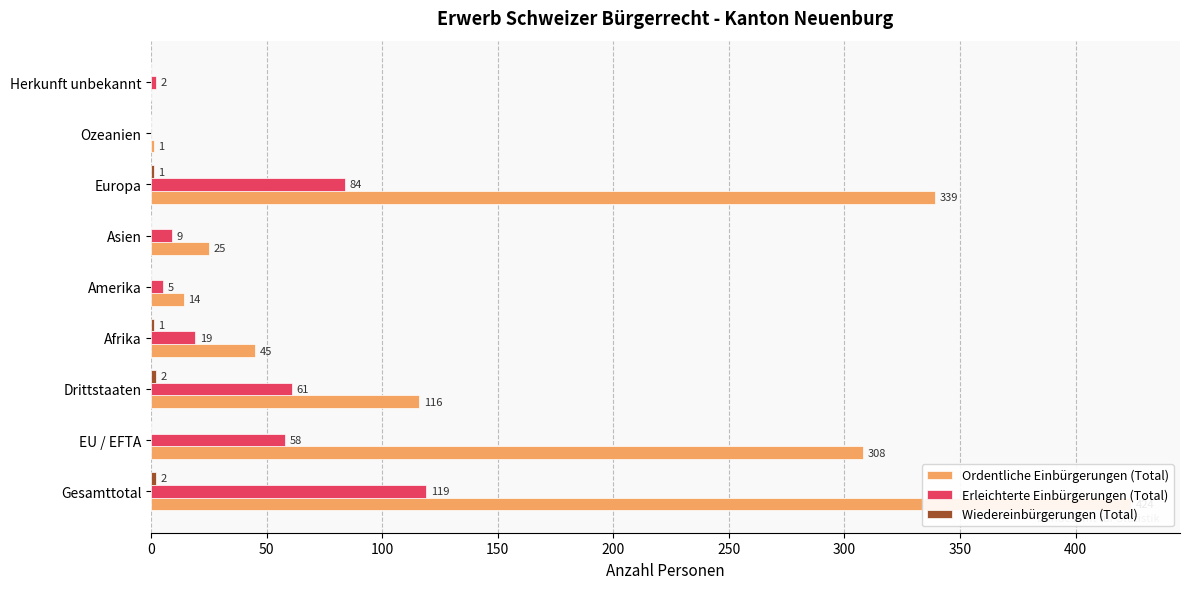

Which series changed the most between Gesamttotal and EU / EFTA?

Ordentliche Einbürgerungen (Total)